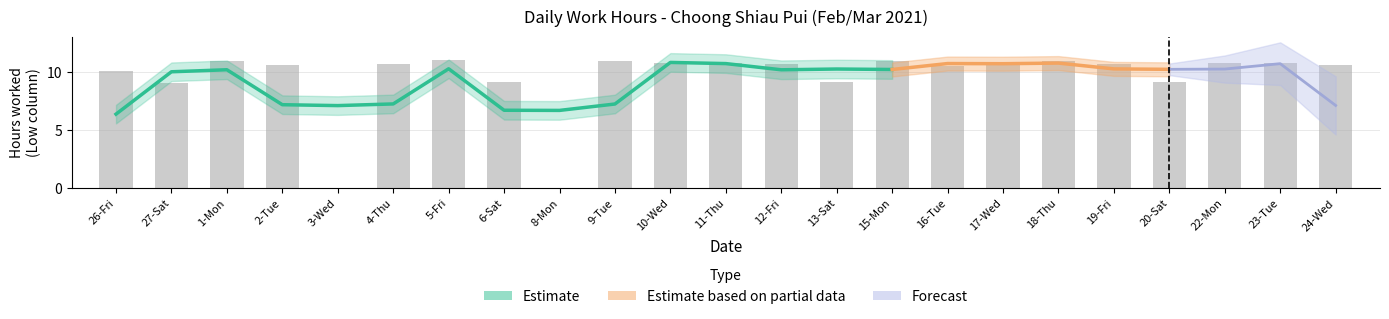

The value at 2-Tue is 17.8. True or false?

False